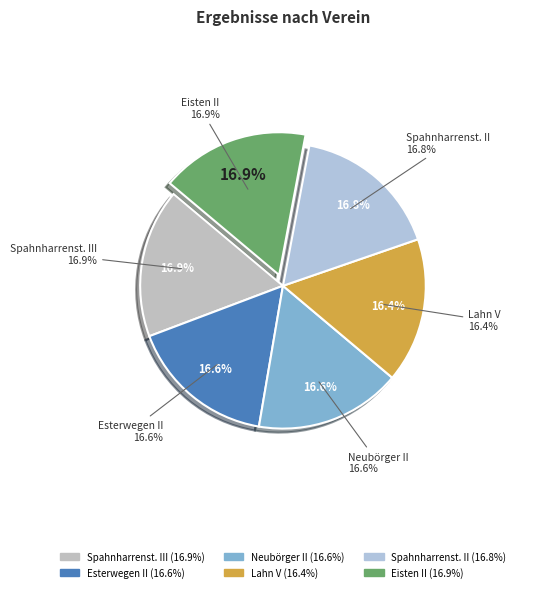

Rank the categories by value from highest to lowest.

Eisten II, Spahnharrenst. III, Spahnharrenst. II, Esterwegen II, Neubörger II, Lahn V